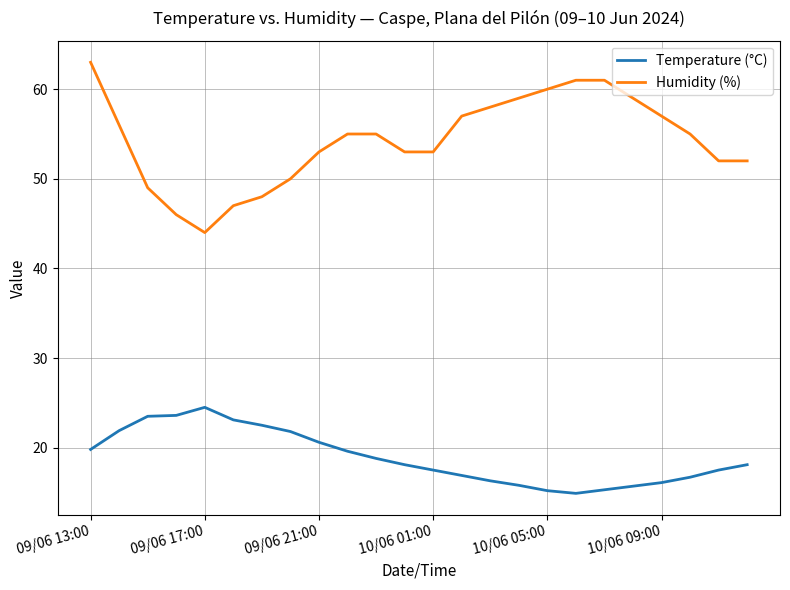

Which series has the largest range (max minus min)?

Humidity (%)